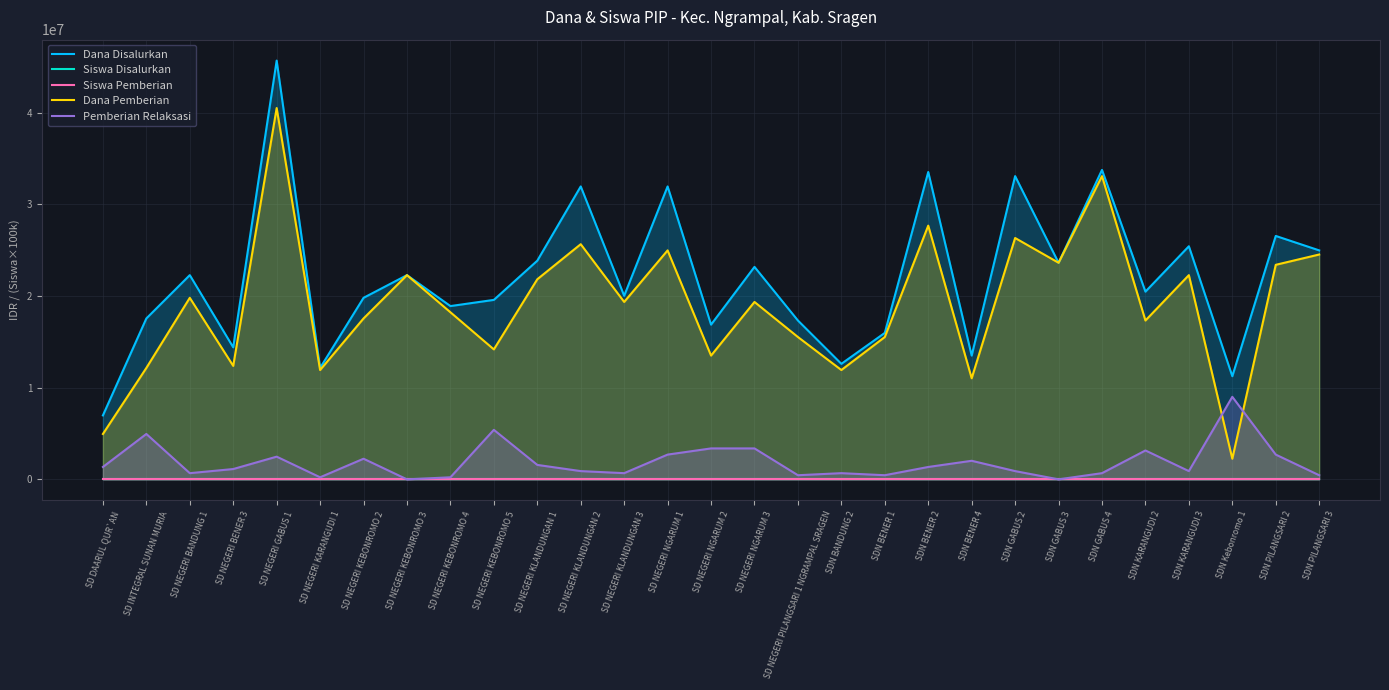

The Dana Pemberian series shows 15525000.0 at SDN BENER 1. True or false?

True